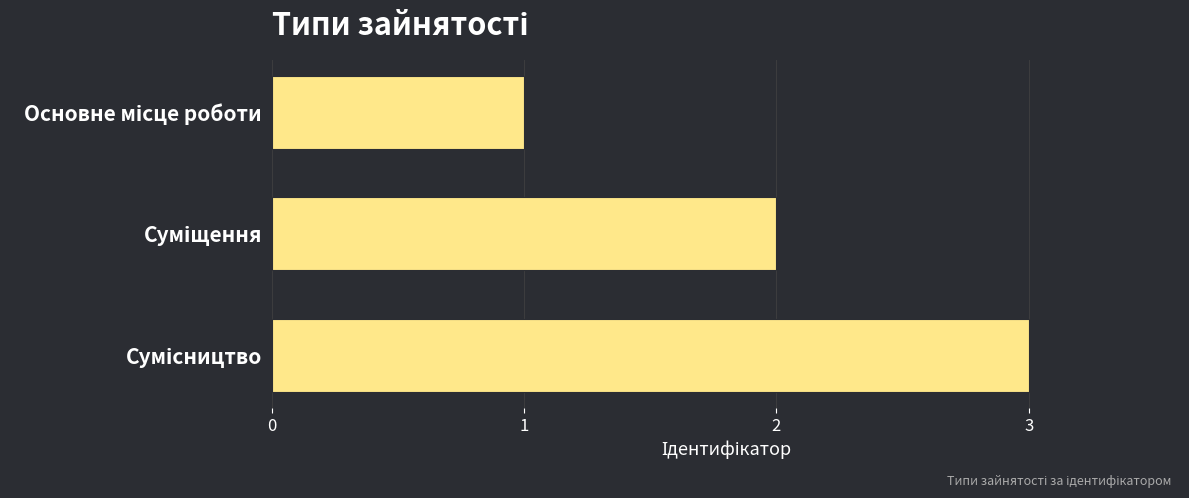

What is the maximum value shown in the chart?

3